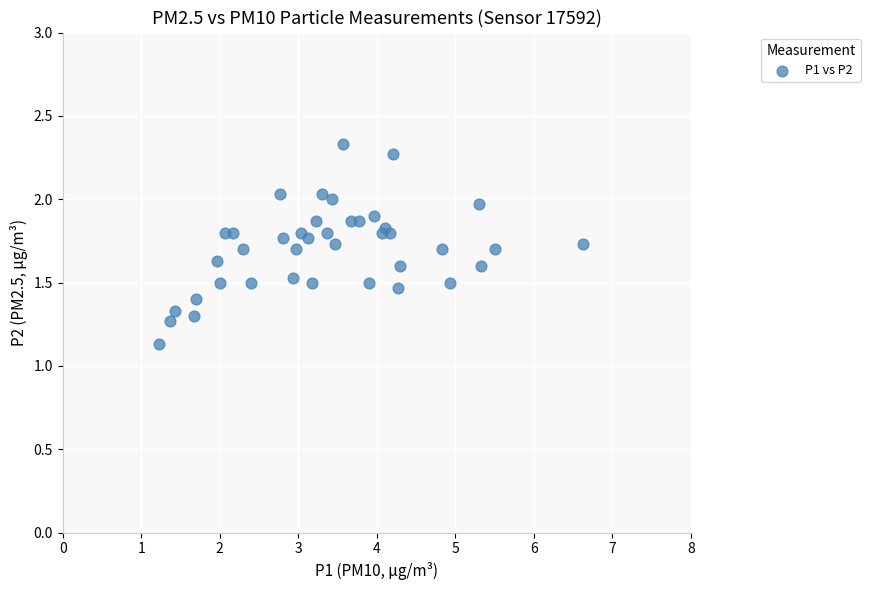

What Y value in the scatter plot is closest to 1?

1.1